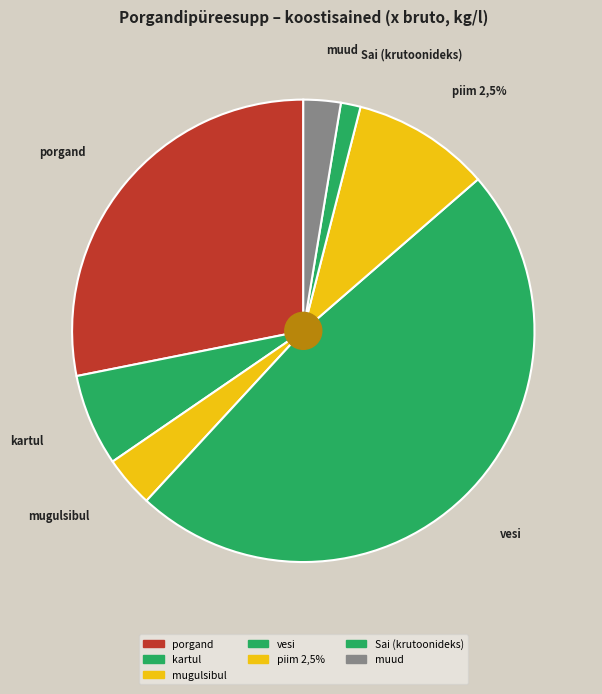

Which slice is the largest?

vesi